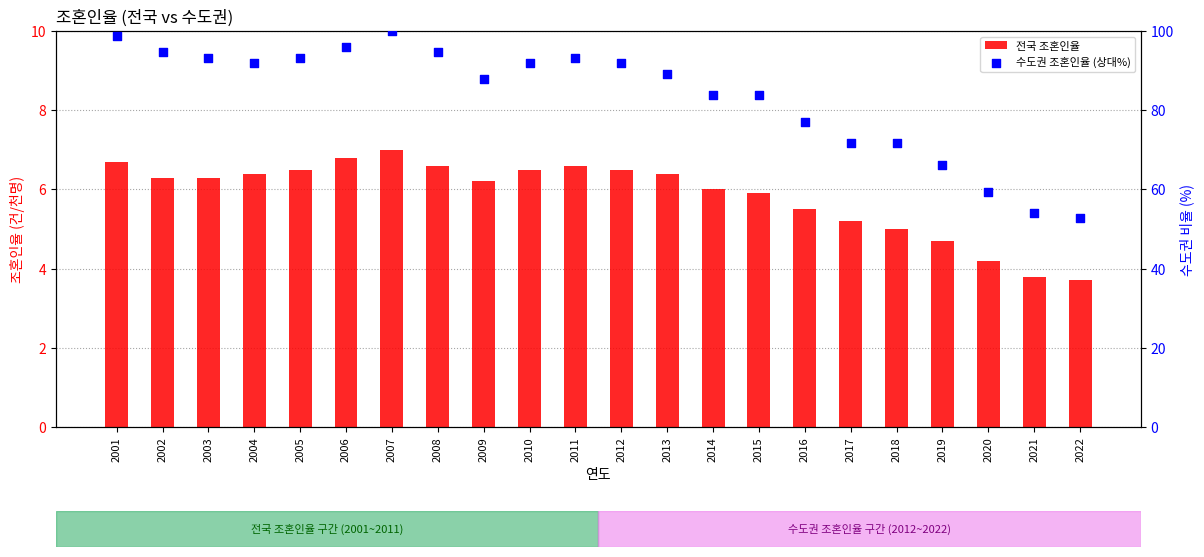

Which series contains the highest Y value?

수도권 조혼인율 (상대%)